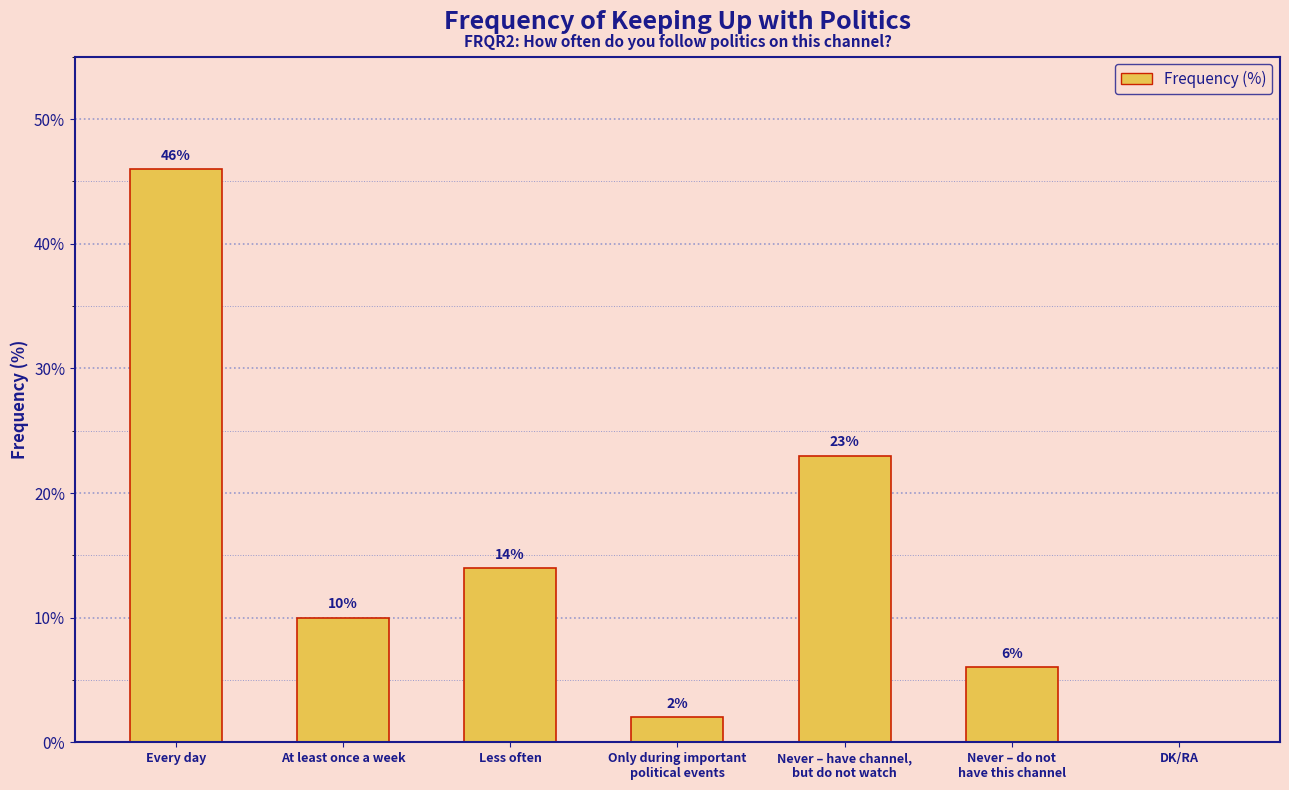

Is it true that the value at Every day is 63?

False